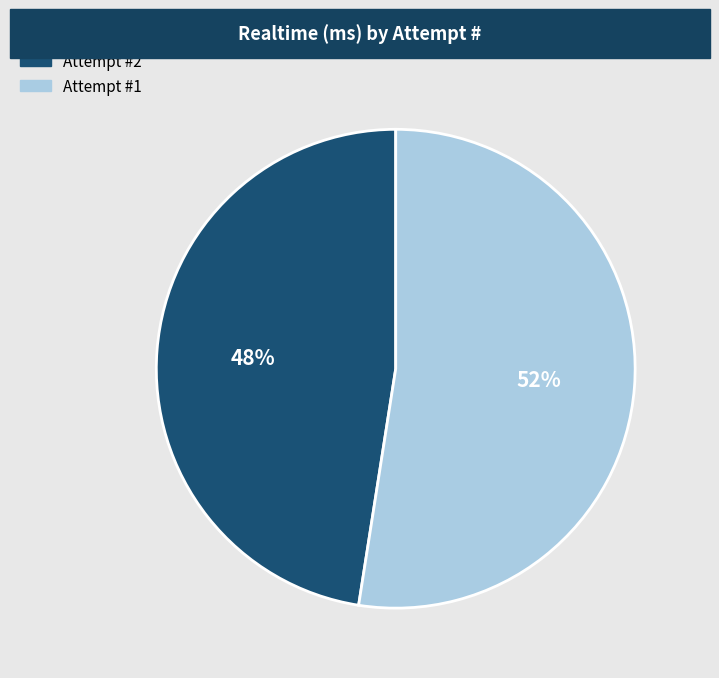

Is there a majority slice in this chart?

Yes